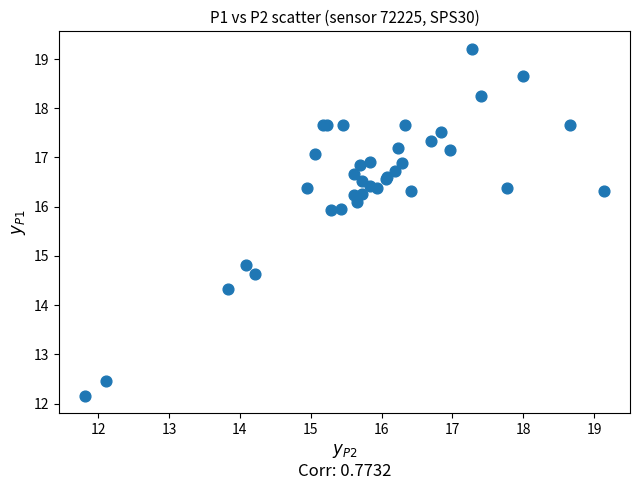

What Y value in the scatter plot is closest to 15?

14.8